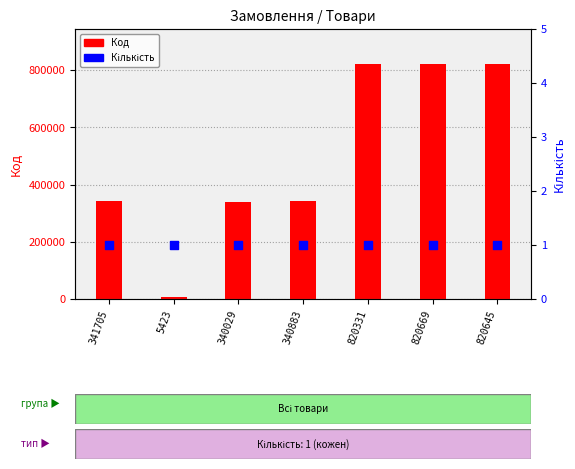

Which series contains the lowest Y value?

Кількість